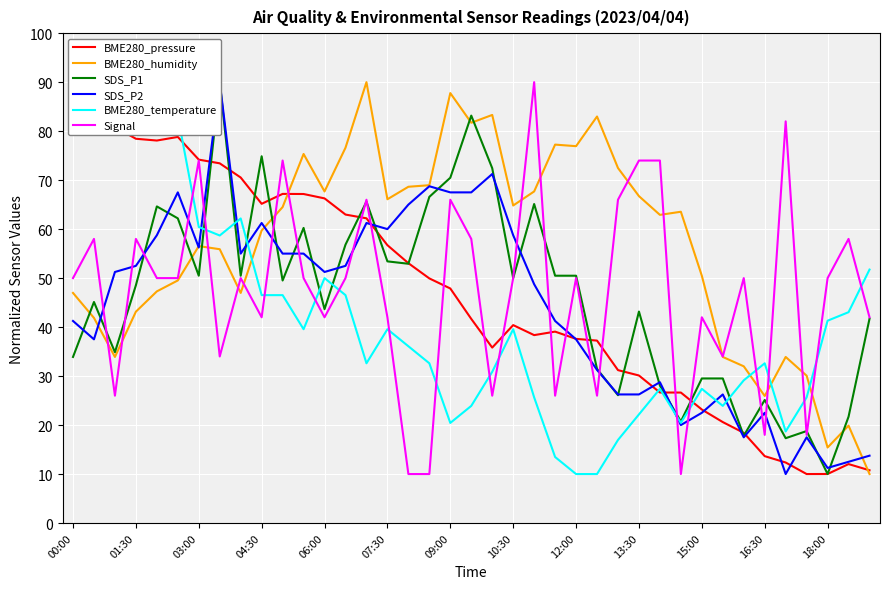

What is the value of the Signal point at the 29th from the left?

74.0